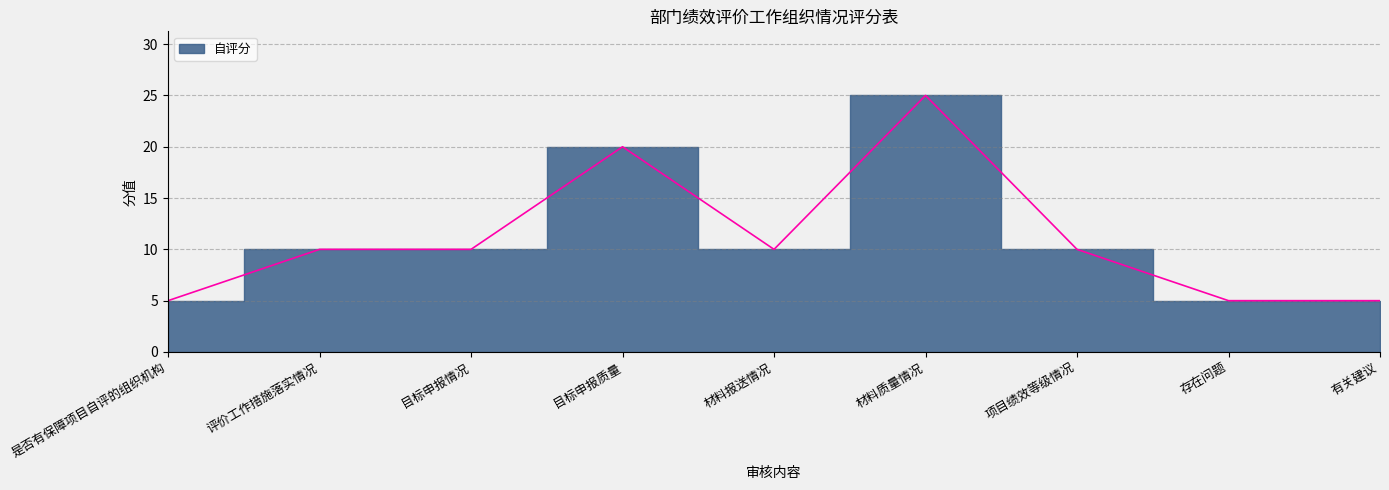

What is the change in value from 目标申报情况 to 存在问题?

-5